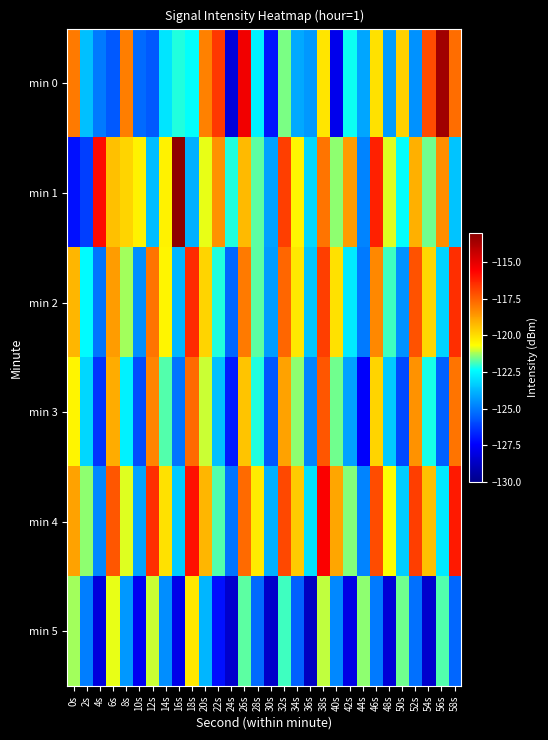

What is the difference between the highest and lowest values at 38s?

5.6